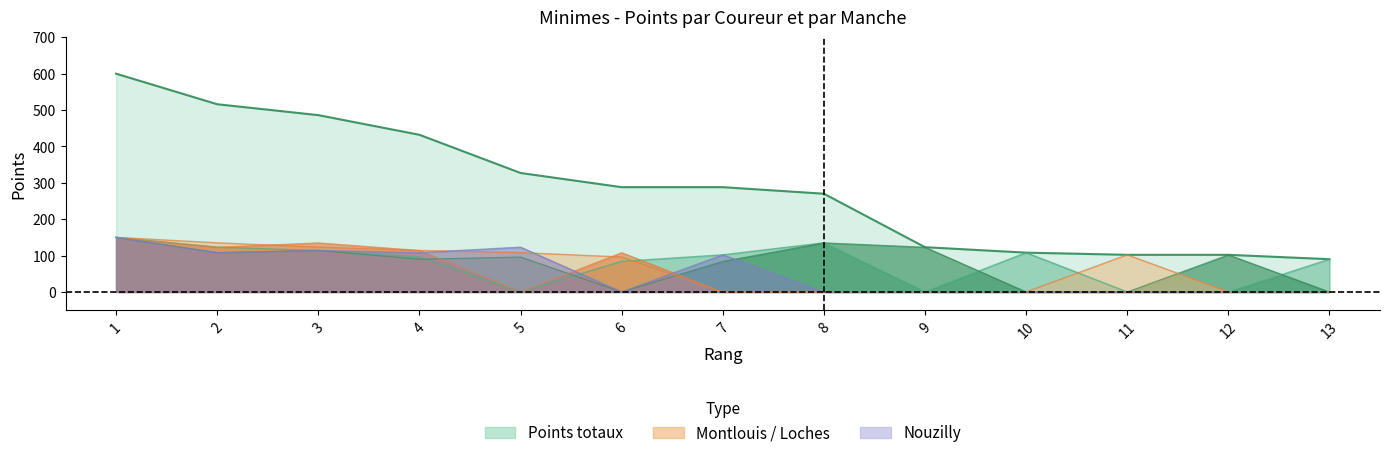

Which series has the largest total across all categories?

points